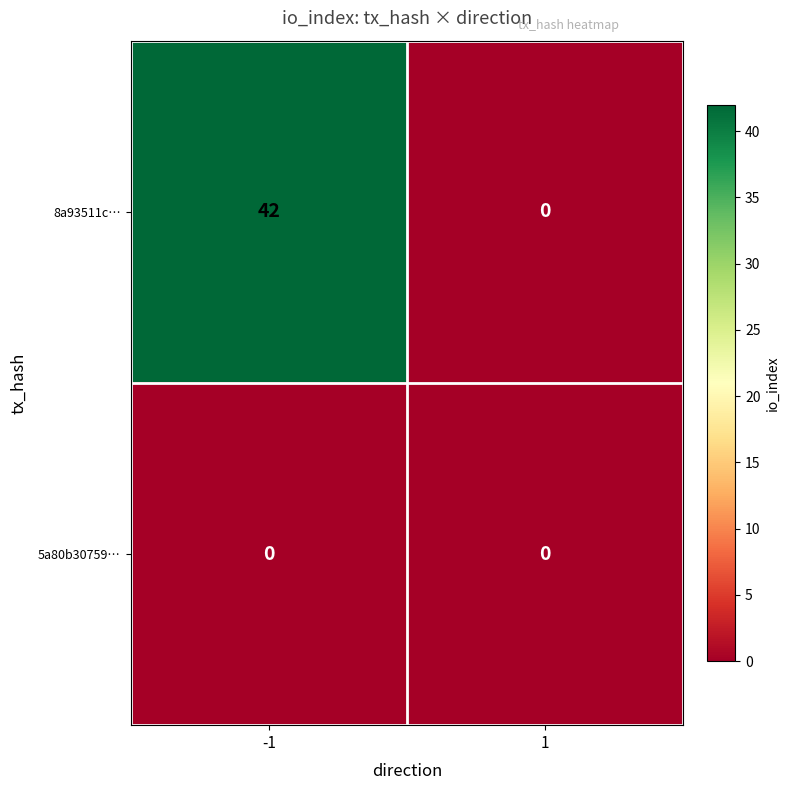

Which series has the largest total across all categories?

8a93511c…